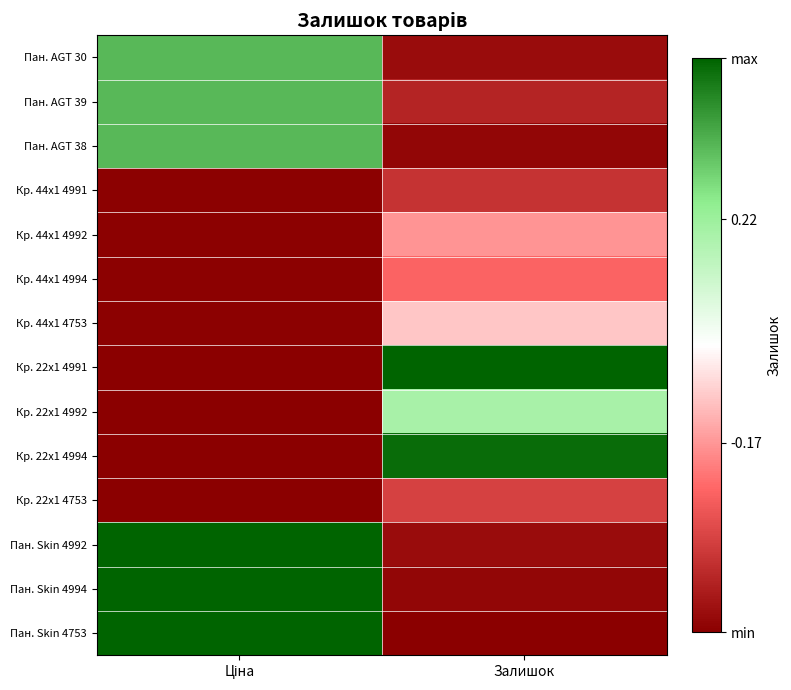

Reading right to left, transcribe all the data shown in this chart.

Пан. AGT 30: Залишок=-0.5	Ціна=0.3
Пан. AGT 39: Залишок=-0.4	Ціна=0.3
Пан. AGT 38: Залишок=-0.5	Ціна=0.3
Кр. 44x1 4991: Залишок=-0.4	Ціна=-0.5
Кр. 44x1 4992: Залишок=-0.2	Ціна=-0.5
Кр. 44x1 4994: Залишок=-0.3	Ціна=-0.5
Кр. 44x1 4753: Залишок=-0.1	Ціна=-0.5
Кр. 22x1 4991: Залишок=0.5	Ціна=-0.5
Кр. 22x1 4992: Залишок=0.2	Ціна=-0.5
Кр. 22x1 4994: Залишок=0.5	Ціна=-0.5
Кр. 22x1 4753: Залишок=-0.3	Ціна=-0.5
Пан. Skin 4992: Залишок=-0.5	Ціна=0.5
Пан. Skin 4994: Залишок=-0.5	Ціна=0.5
Пан. Skin 4753: Залишок=-0.5	Ціна=0.5